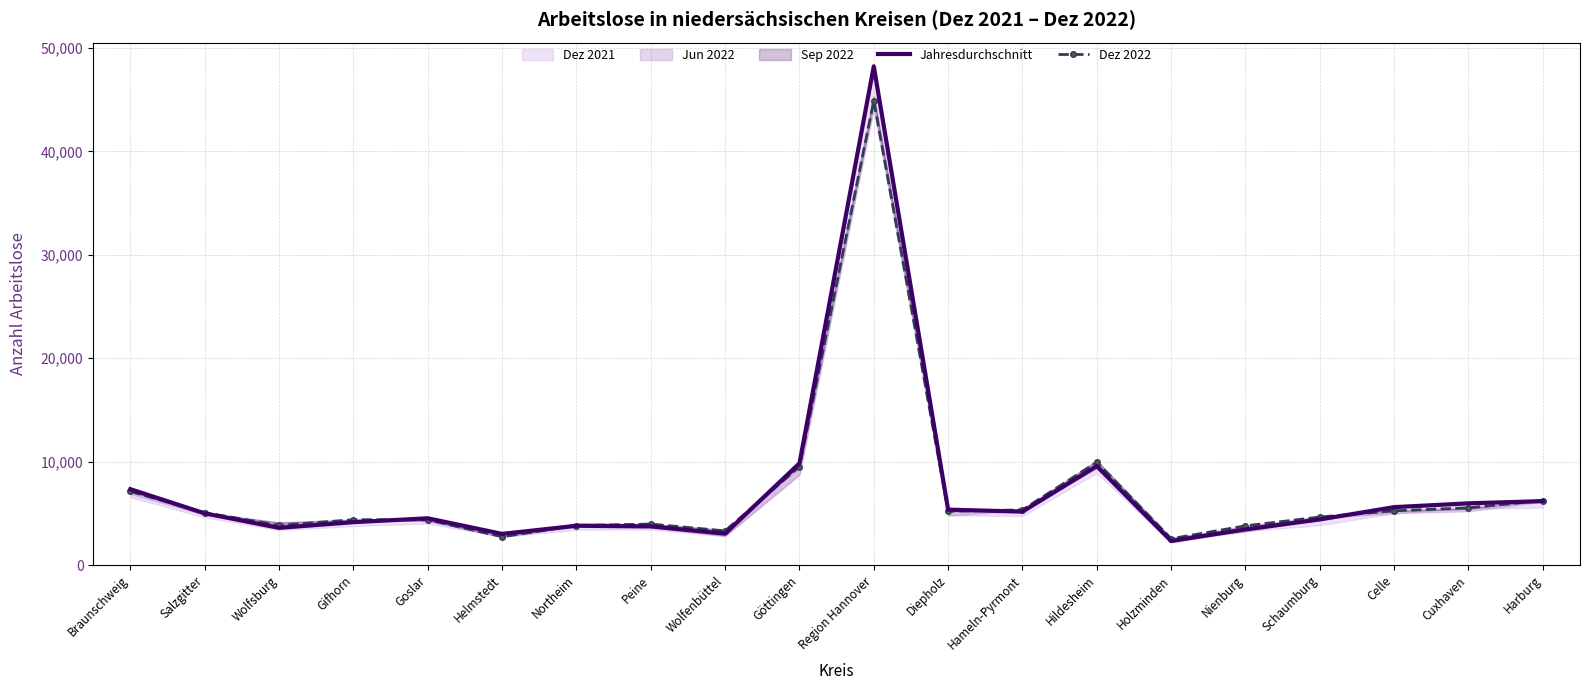

True or false: Jahresdurchschnitt and Dez 2022 cross at least once.

True